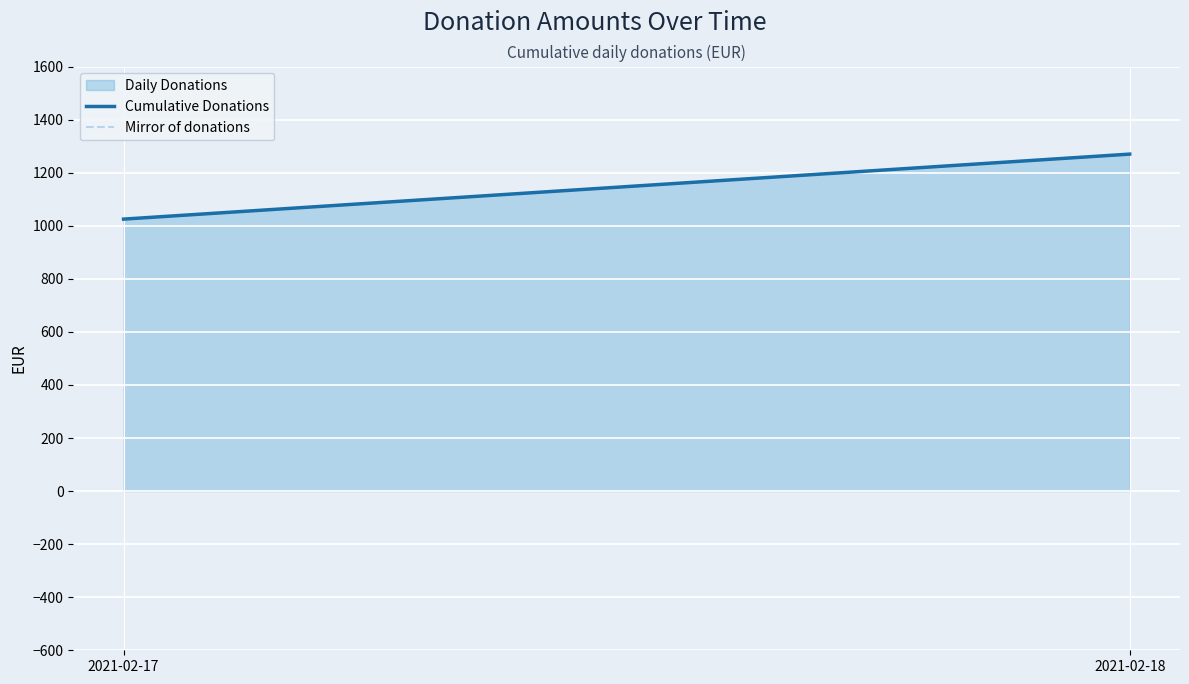

Rank the categories by value from highest to lowest.

2021-02-18, 2021-02-17